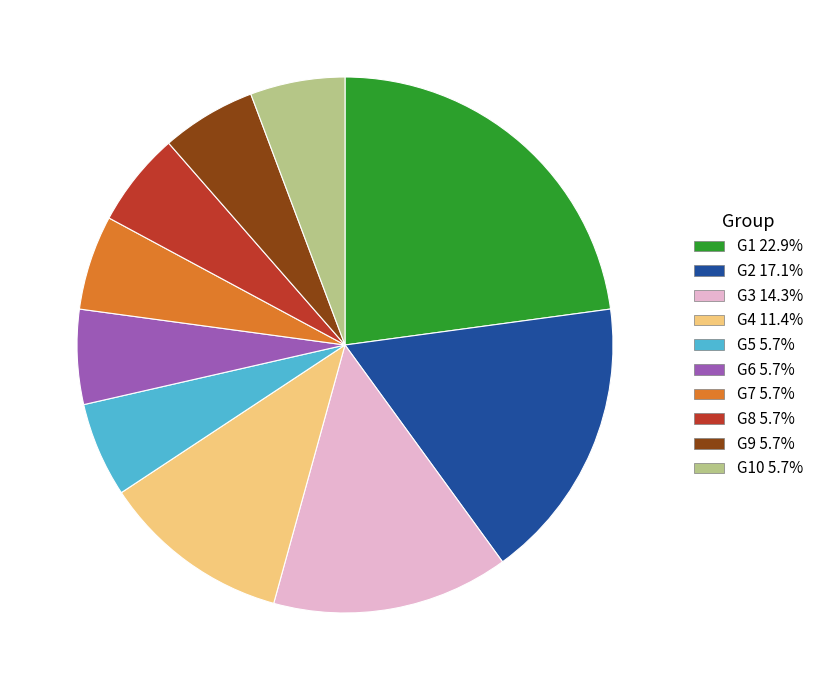

Is there a majority slice in this chart?

No